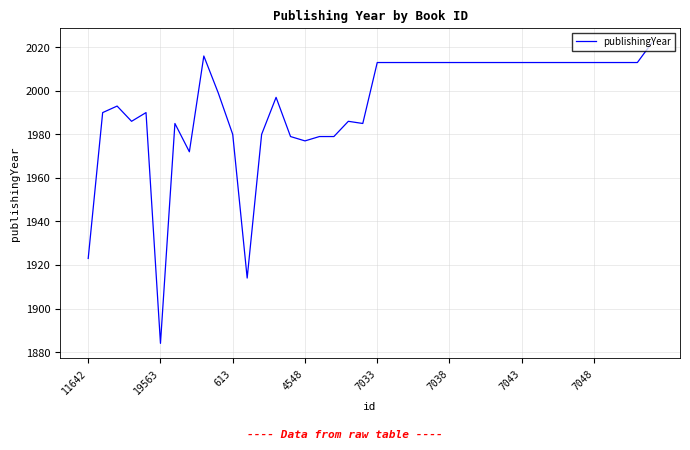

What is the minimum value shown in the chart?

1884